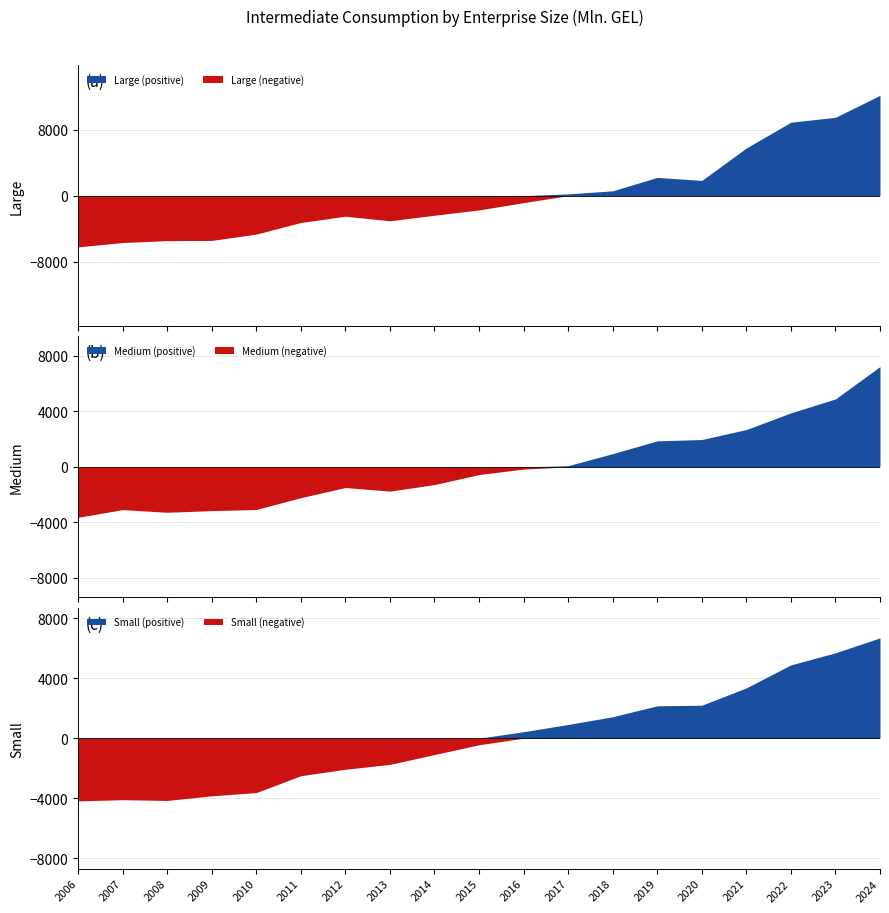

At which label does Large reach its minimum?

2006